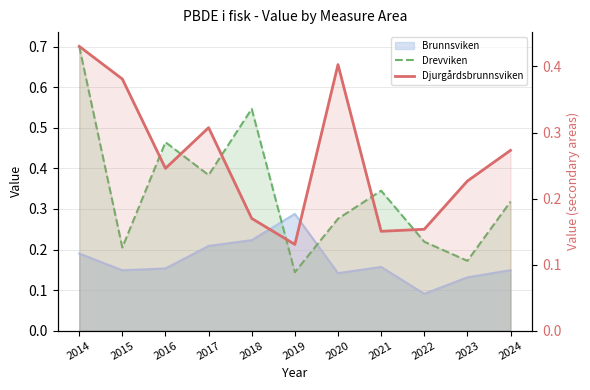

At how many categories does at least one series exceed 0?

11